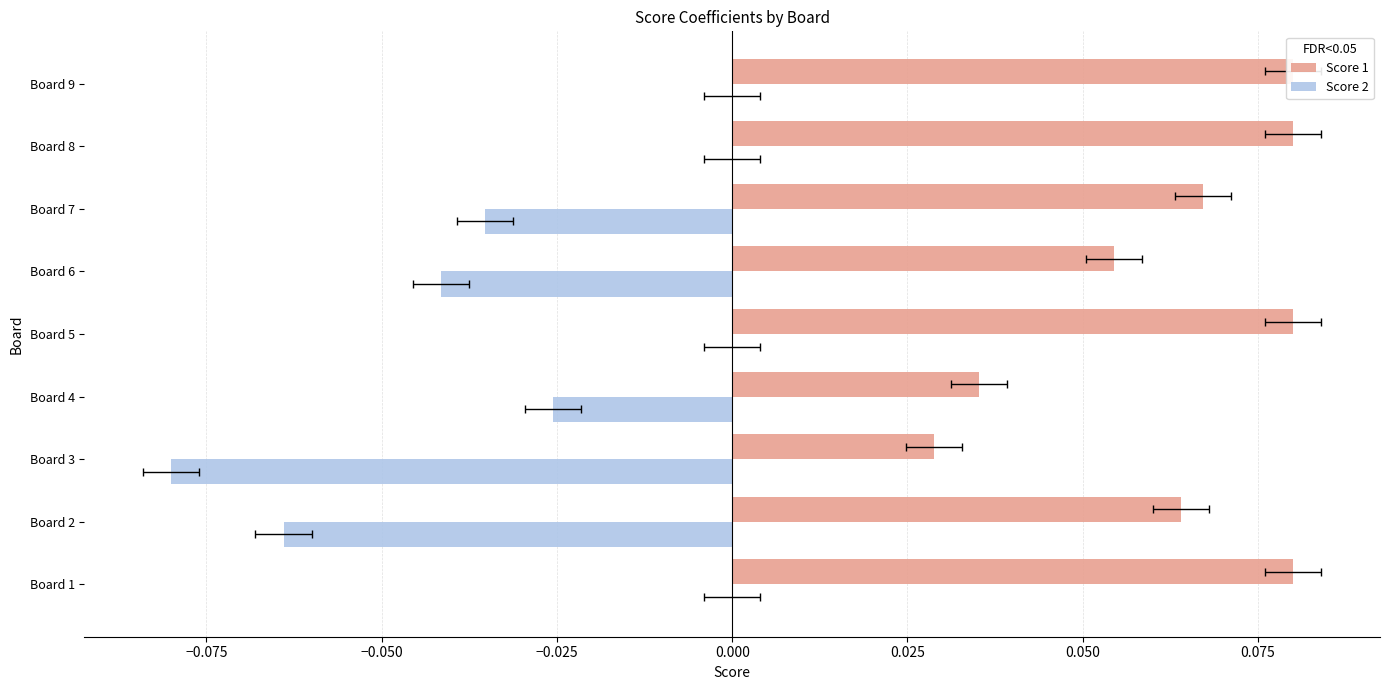

What are all the series names shown in the legend?

Score 1, Score 2